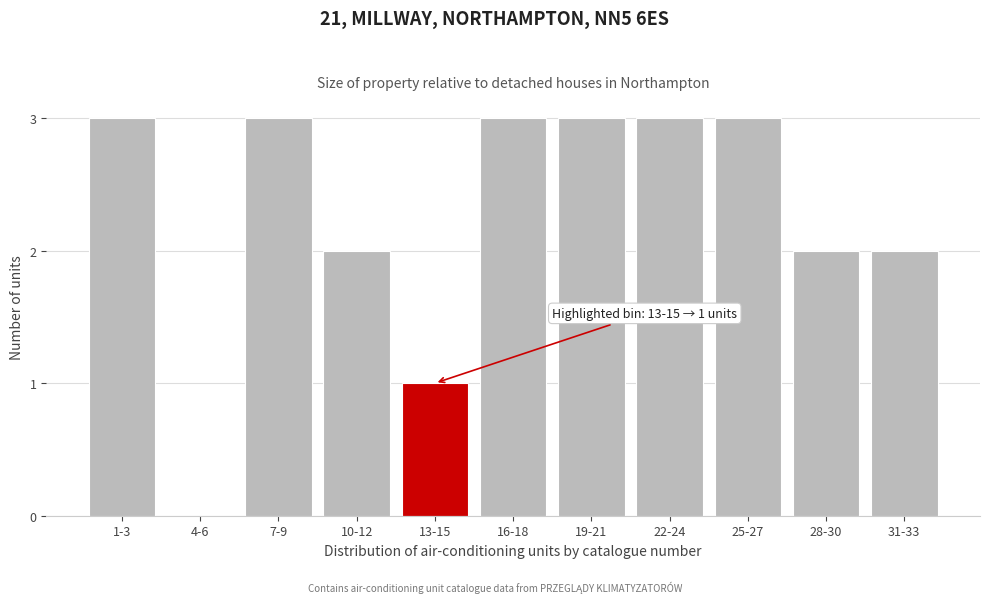

Reading left to right, extract all data points from this chart.

1-3=3	4-6=0	7-9=3	10-12=2	13-15=1	16-18=3	19-21=3	22-24=3	25-27=3	28-30=2	31-33=2